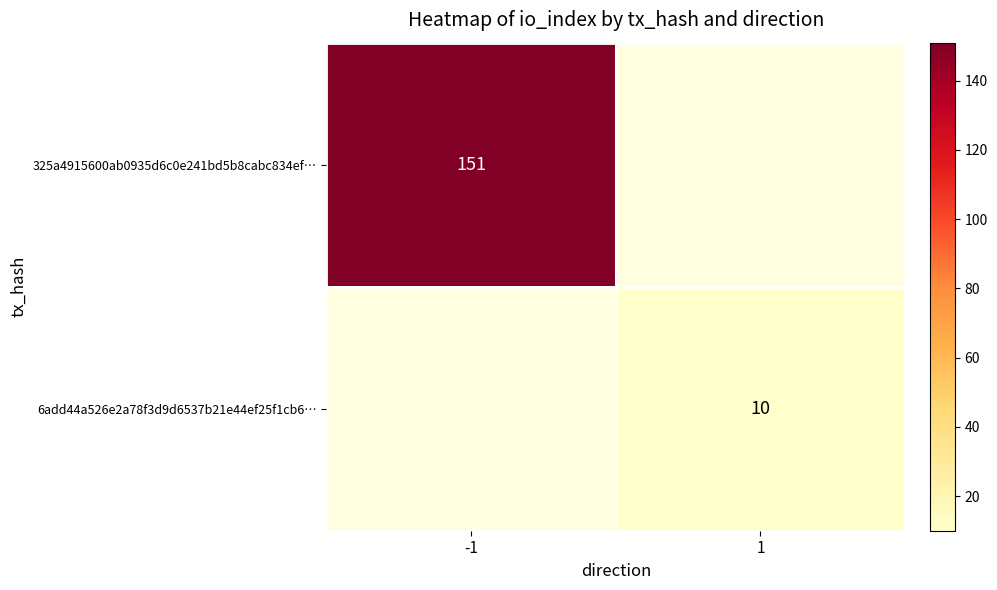

The value of 6add44a526e2a78f3d9d6537b21e44ef25f1cb6… at 1 is 10. True or false?

True